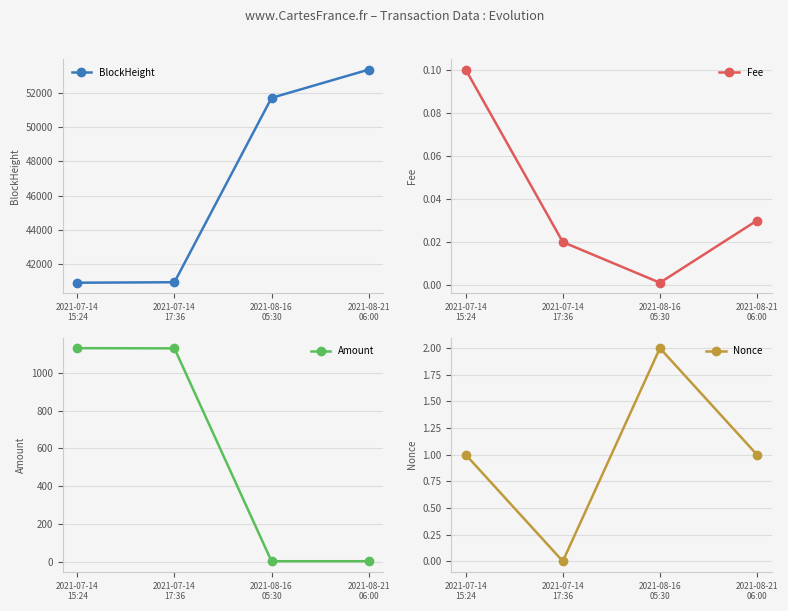

True or false: Nonce has more than 2 points higher than both neighbors.

False